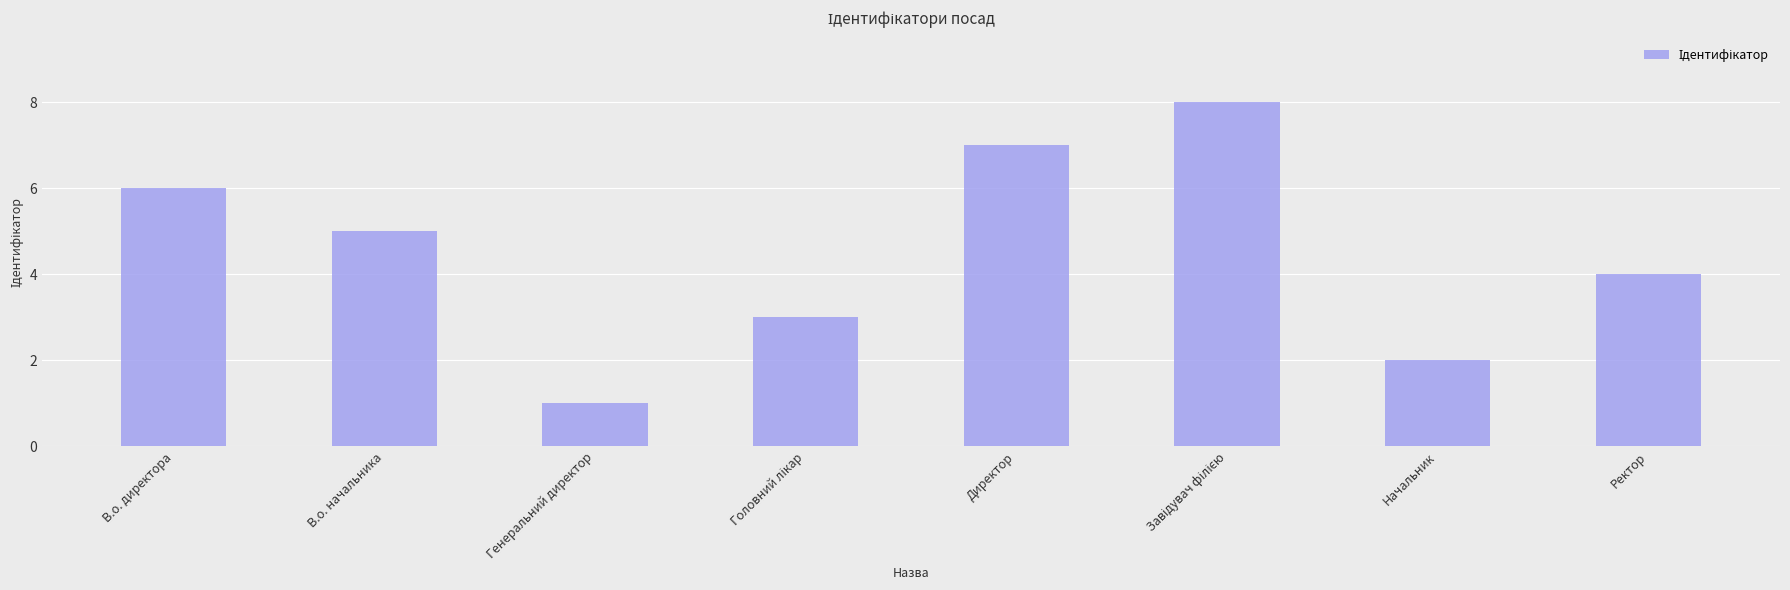

Which has a higher value, В.о. начальника or В.о. директора?

В.о. директора